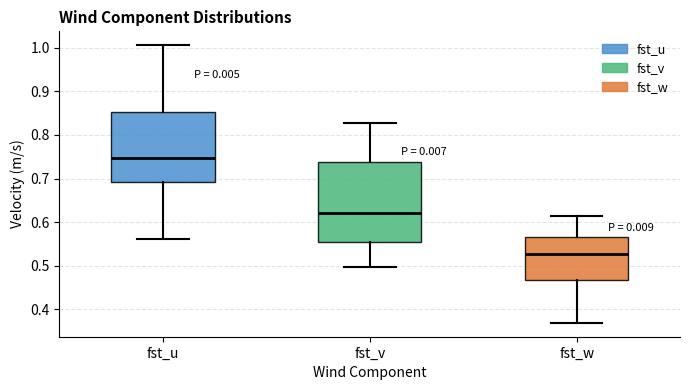

Which box is the tallest, from its lower edge to its upper edge?

fst_v